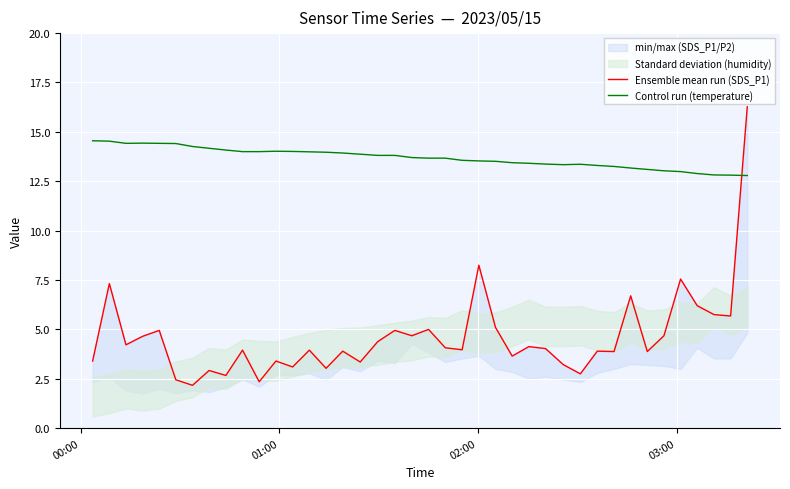

What is the maximum value for Control run (temperature)?

14.6